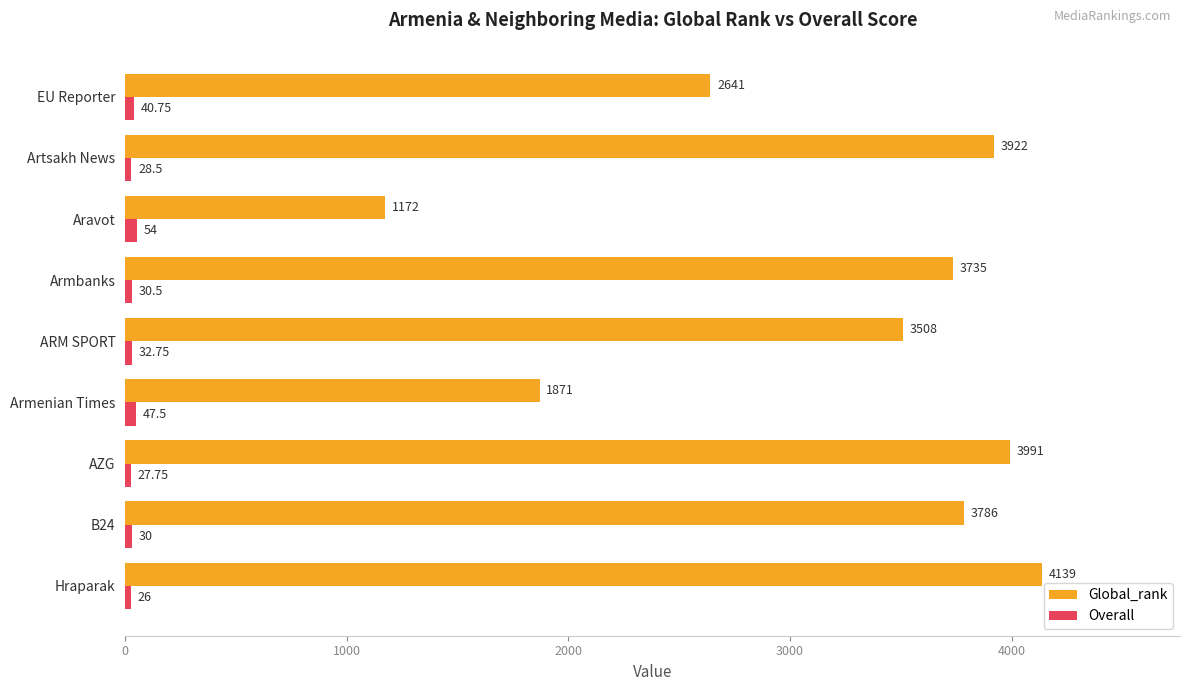

What is the minimum value for Global_rank?

1172.0